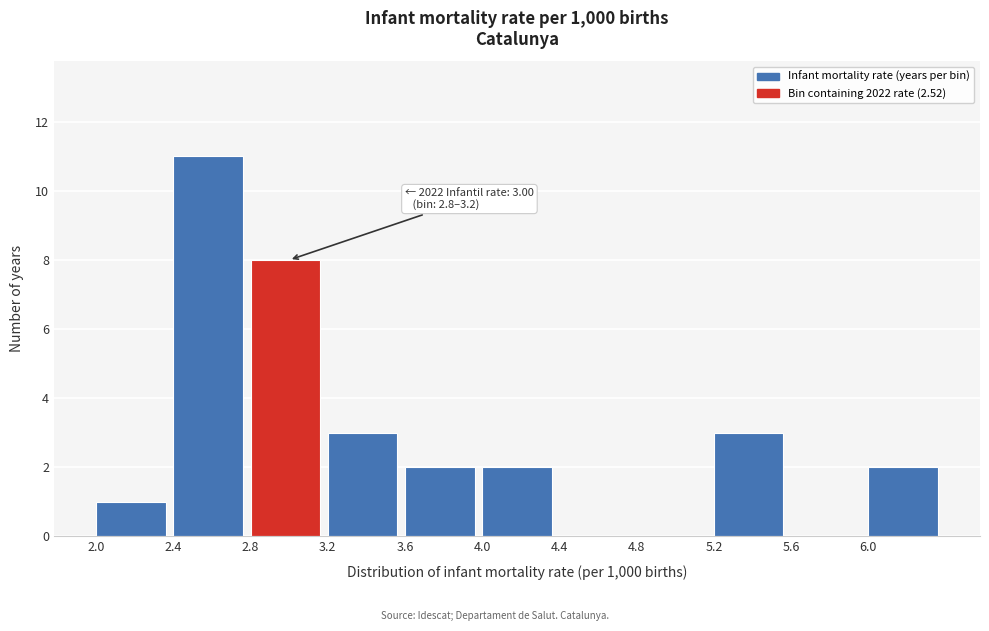

Which range on the x-axis has the tallest bar?

2.4 to 2.8